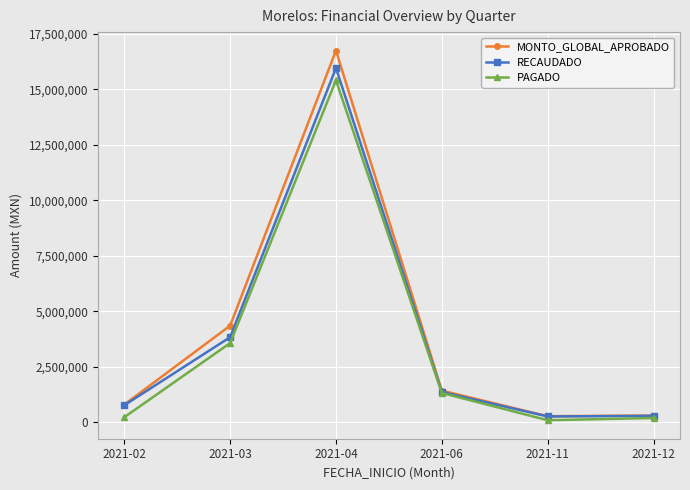

In RECAUDADO, how many points are higher than both neighbors (excluding endpoints)?

1